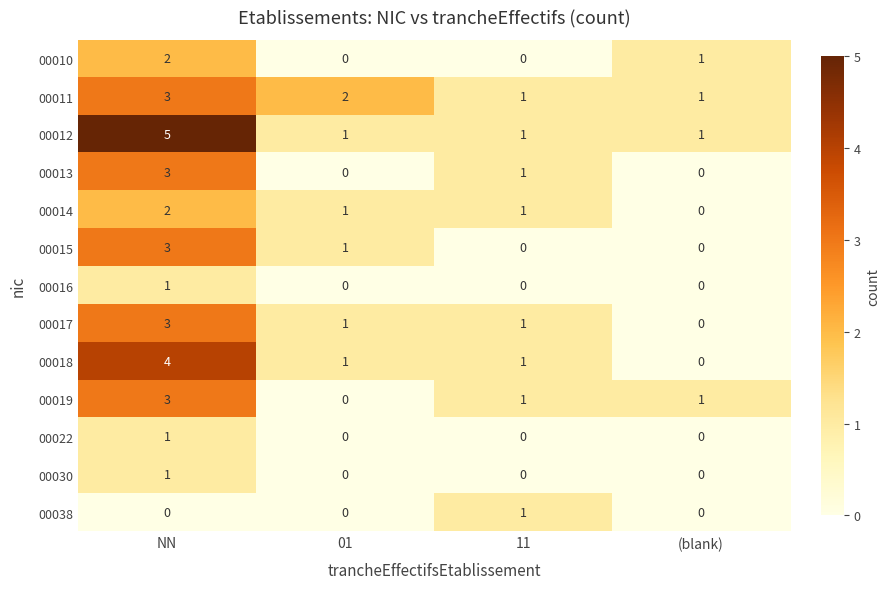

What is the sum of all 00015 values?

4